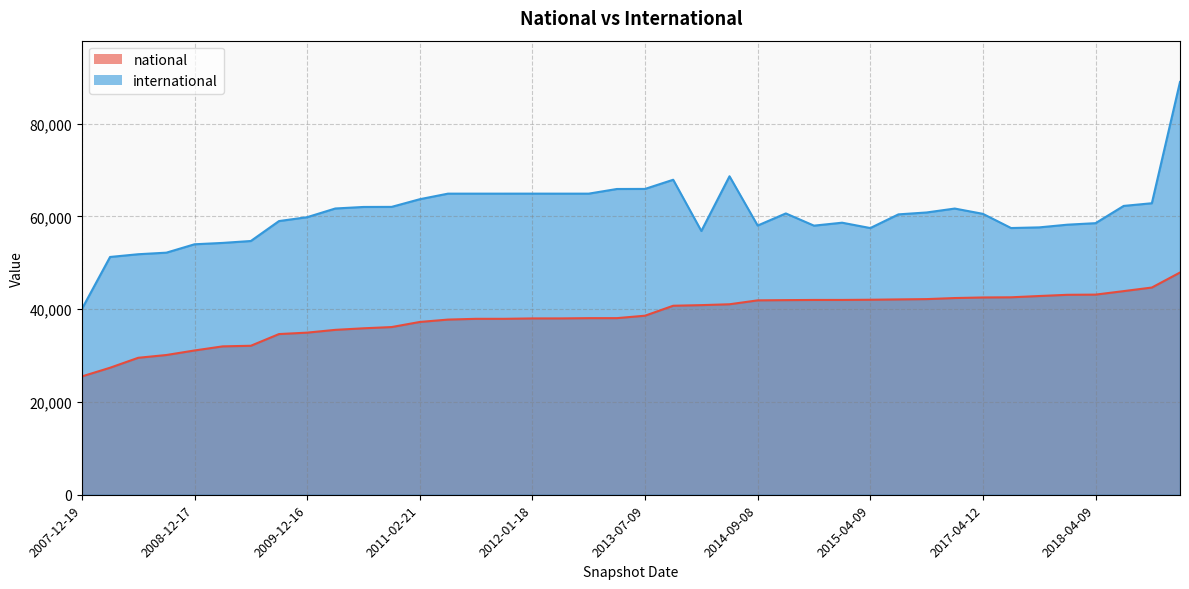

How many values in the national series are below 38591?

20